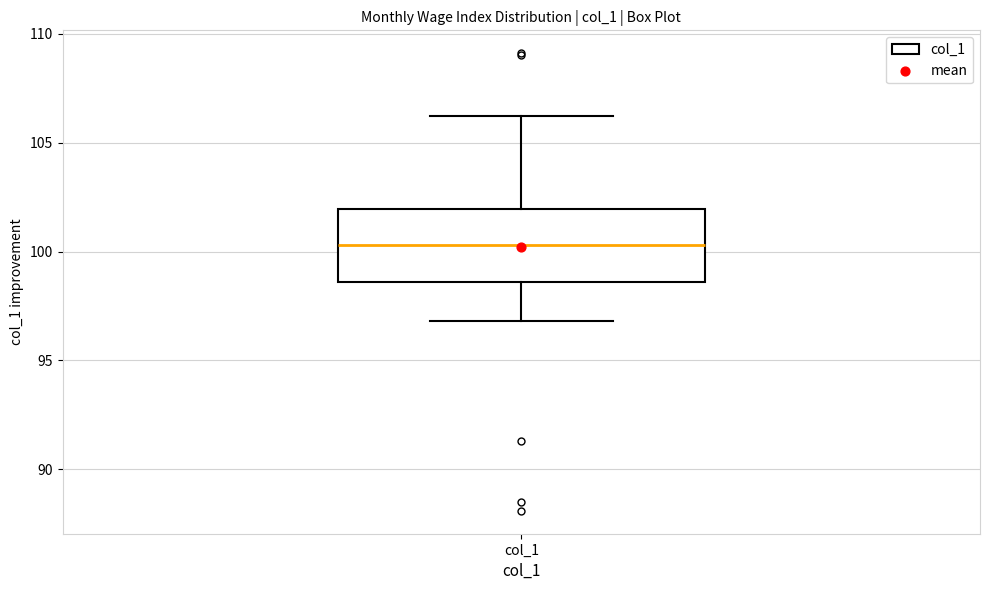

Transcribe this box plot: give where the median line is, the range the box spans, and where the two whiskers end, as read against the y-axis. The values are not printed on the chart, so give them approximately, as read against the axis.

median 100.5, box 98.5 to 102.0, whiskers 97.0 to 106.0